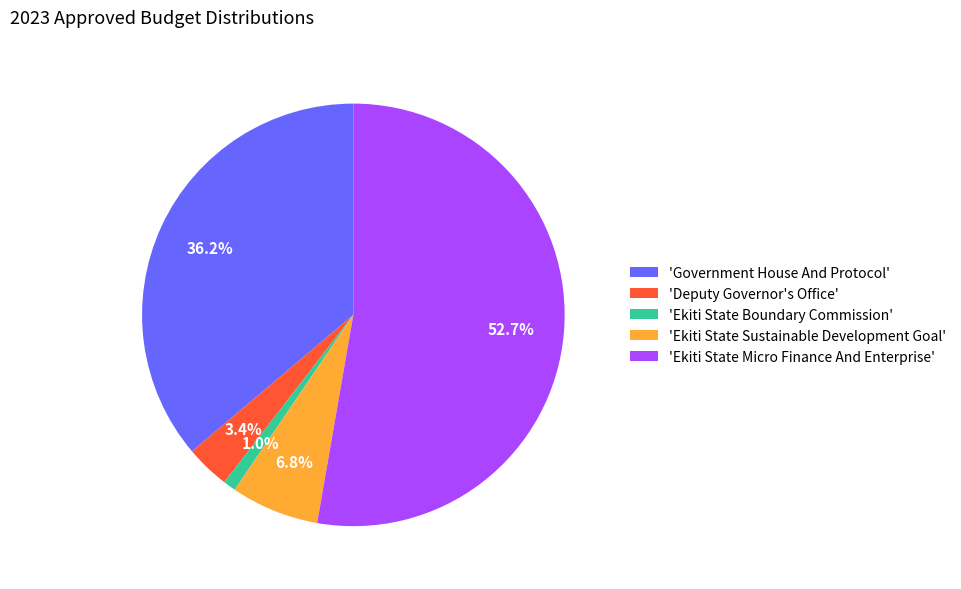

Rank the categories by value from highest to lowest.

'Ekiti State Micro Finance And Enterprise', 'Government House And Protocol', 'Ekiti State Sustainable Development Goal', 'Deputy Governor's Office', 'Ekiti State Boundary Commission'